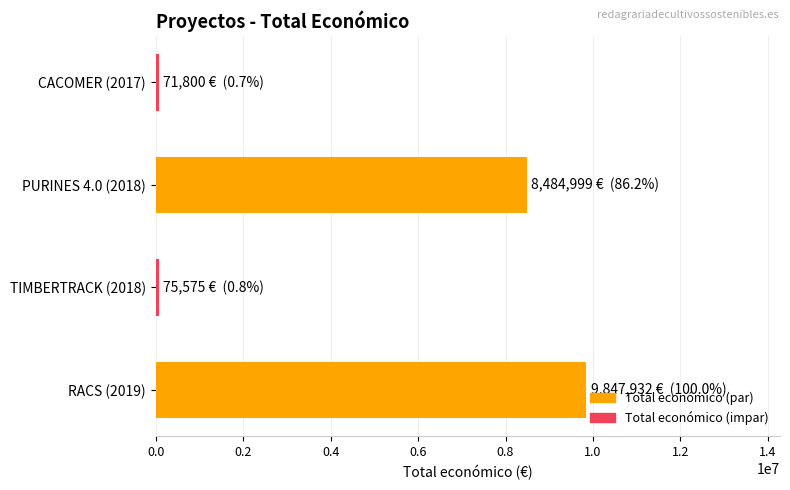

How many categories are shown in the chart?

4